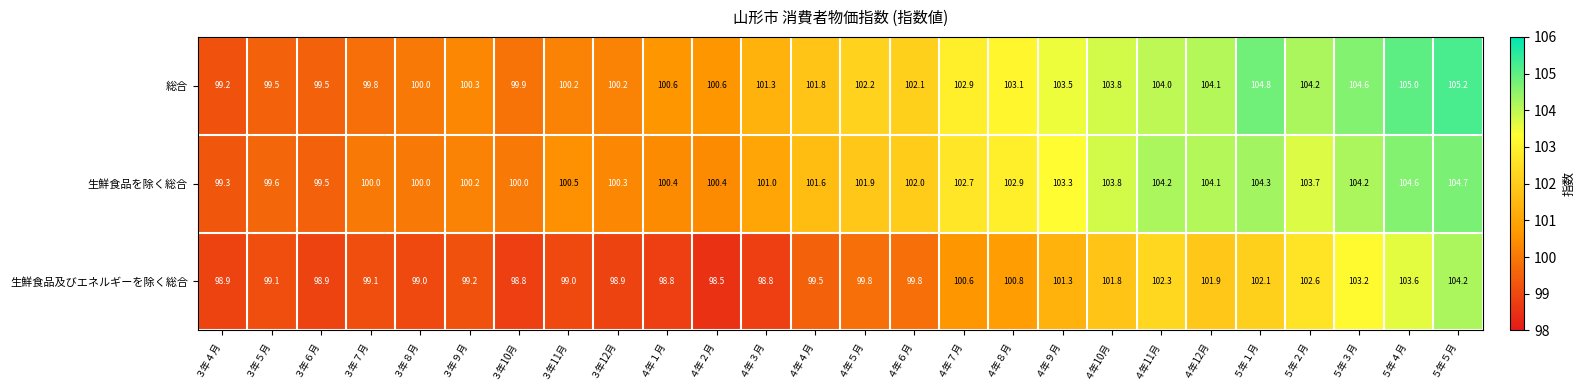

What is the difference between the 総合 values at ４年３月 and ４年８月?

1.8